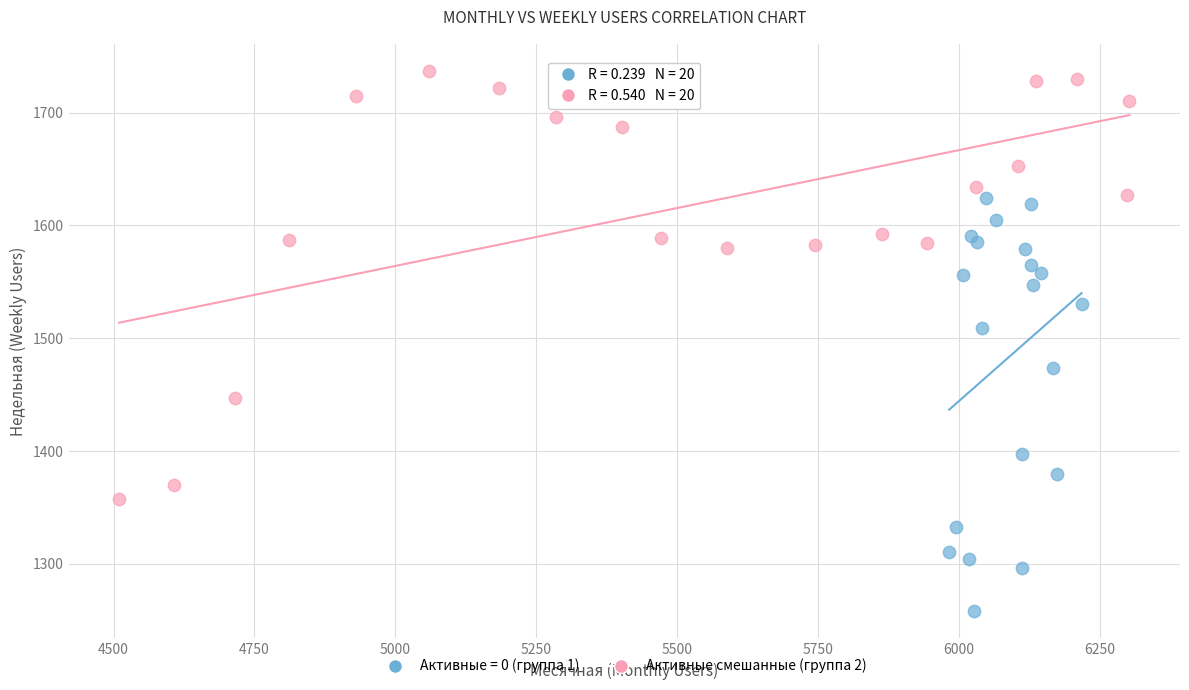

Which series contains the lowest Y value?

Активные = 0 (группа 1)